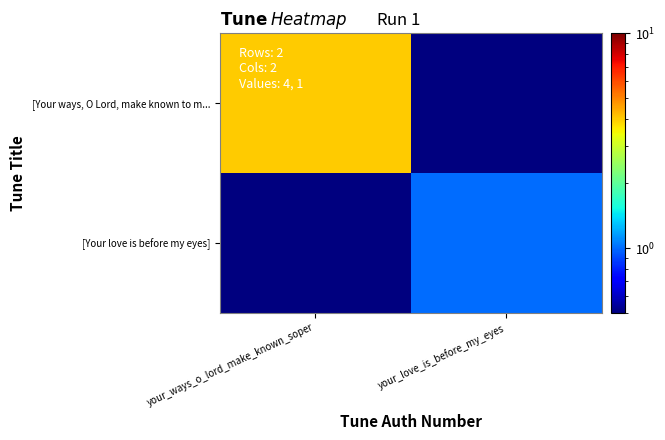

Between your_ways_o_lord_make_known_soper and your_love_is_before_my_eyes, which series saw the biggest shift?

[Your ways, O Lord, make known to m...